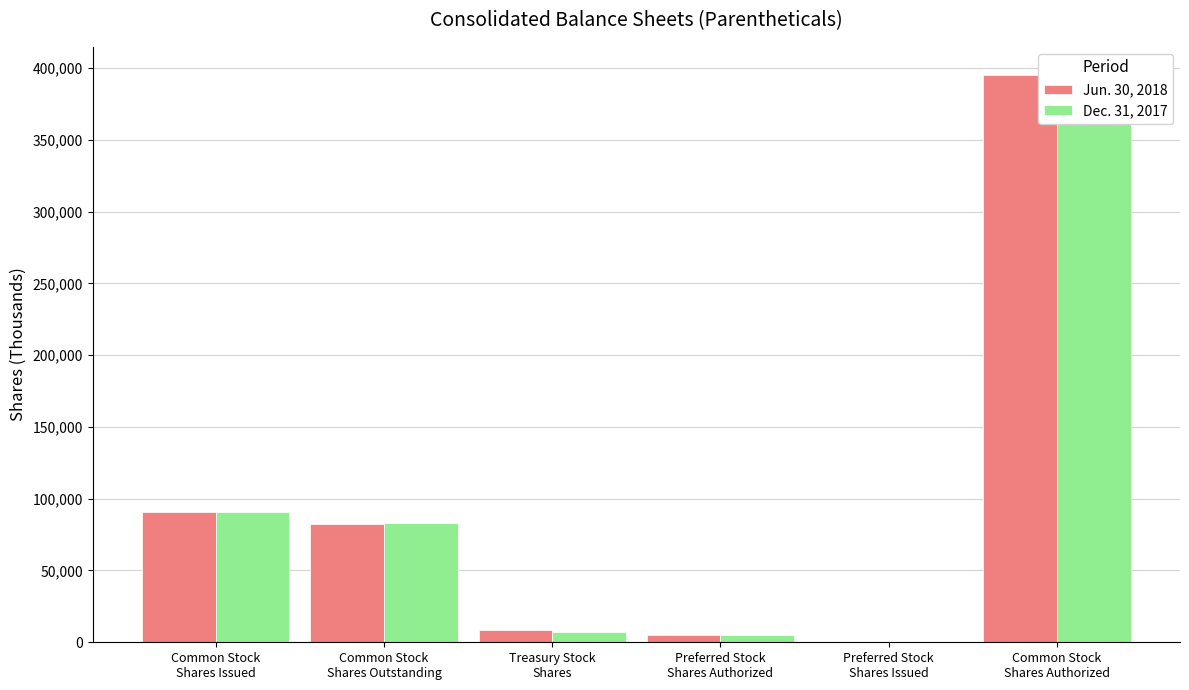

What is the value of the Dec. 31, 2017 bar at the 2nd from the left?

83303